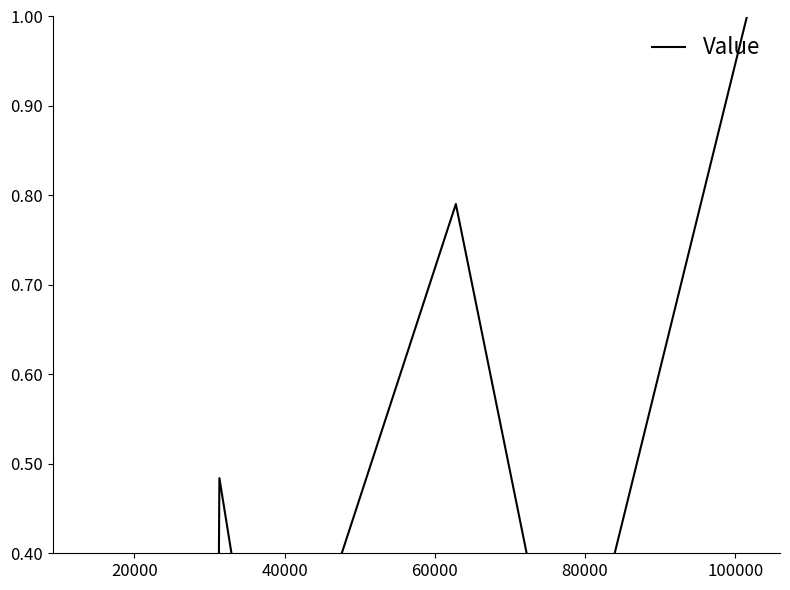

What is the average value?

0.2